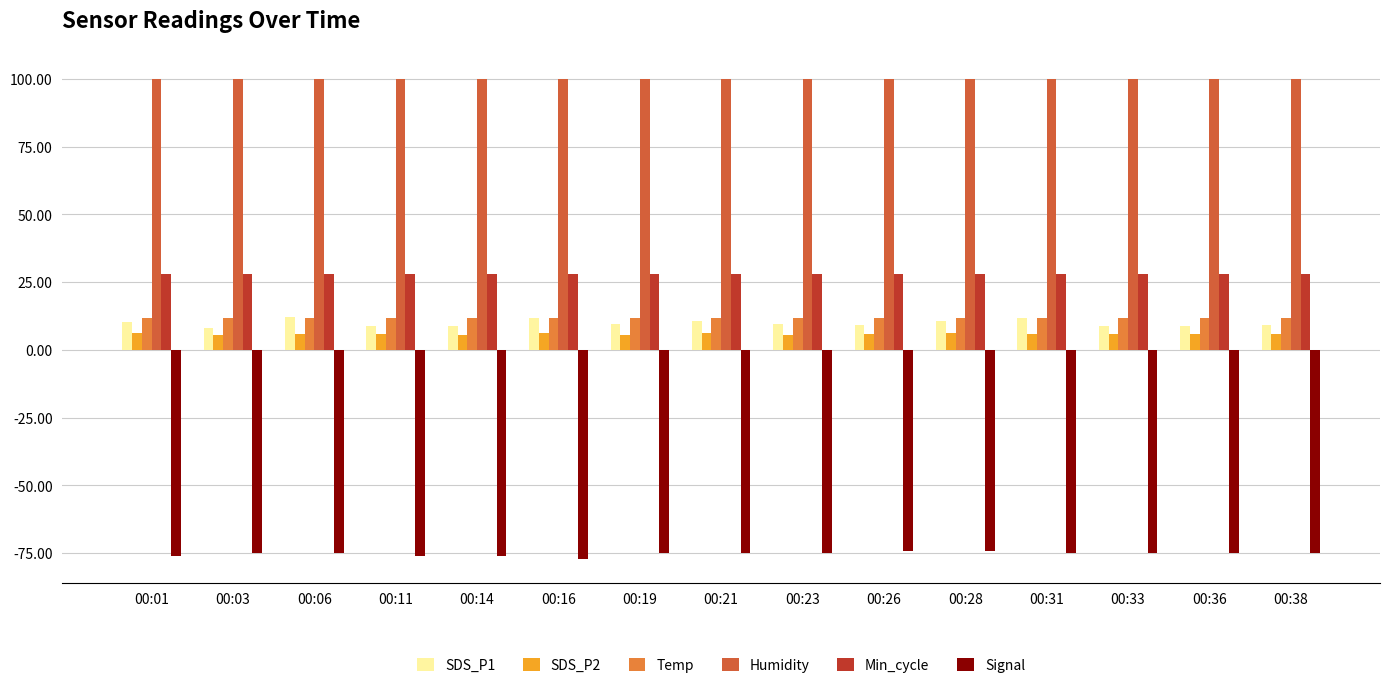

List the series in order of their peak value, lowest first.

Signal, SDS_P2, Temp, SDS_P1, Min_cycle, Humidity